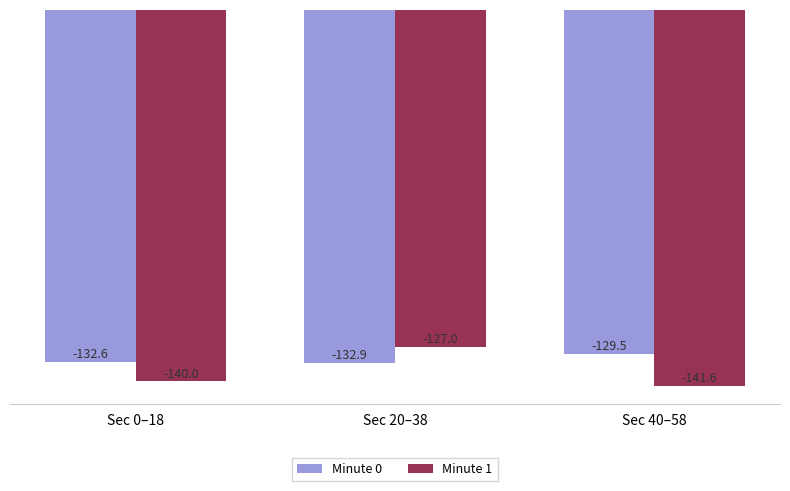

Which series changed the most between Sec 0–18 and Sec 20–38?

Minute 1